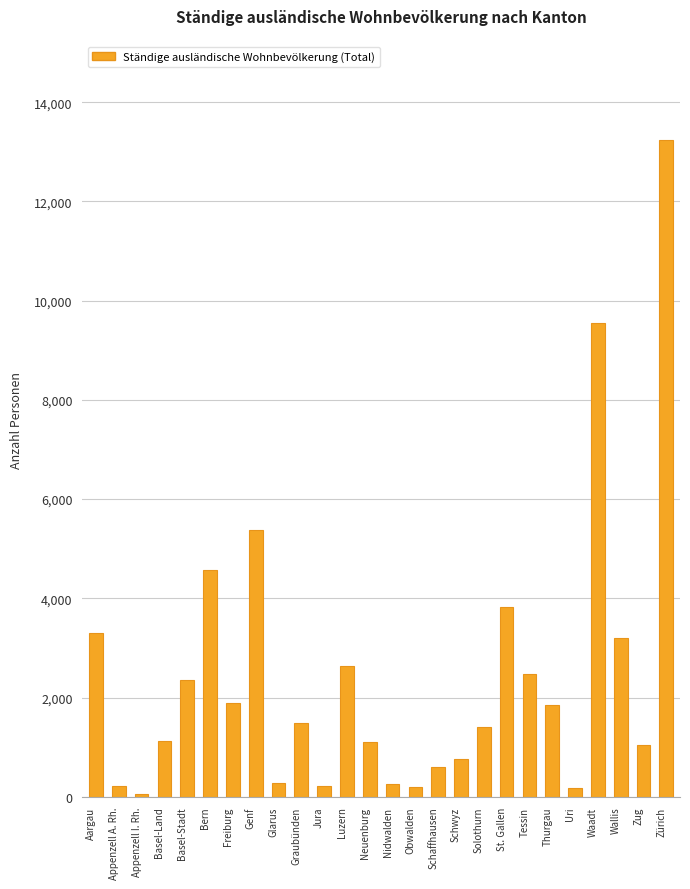

What is the maximum value shown in the chart?

13240